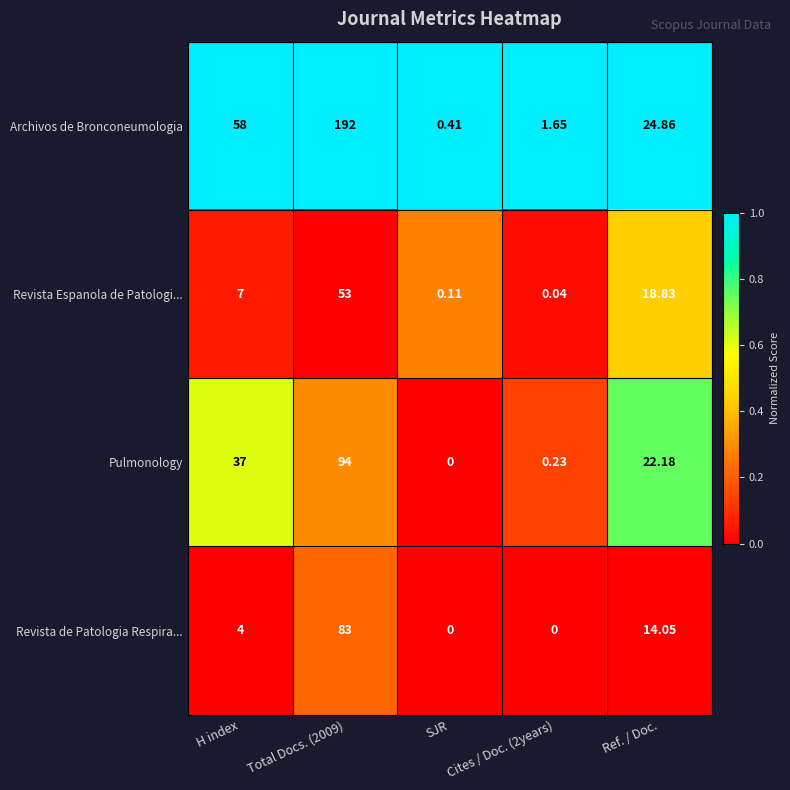

Is the value of Pulmonology at Total Docs. (2009) greater than the value of Revista Espanola de Patologi... at H index?

Yes